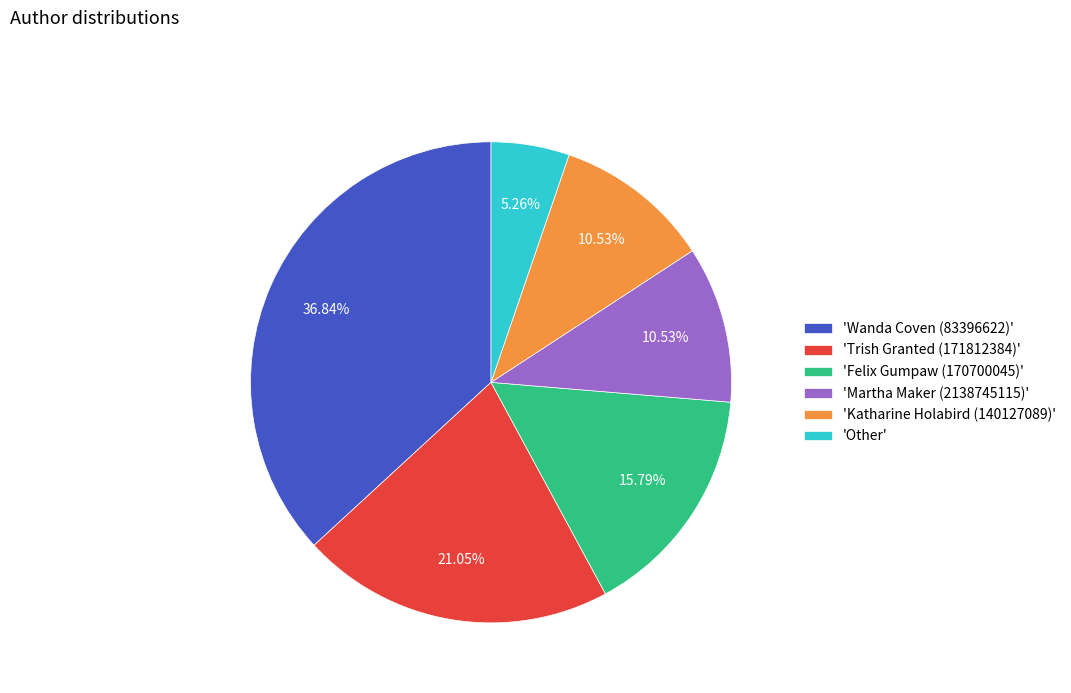

Approximately how many times larger is the value at 'Katharine Holabird (140127089)' compared to 'Felix Gumpaw (170700045)'?

0.7